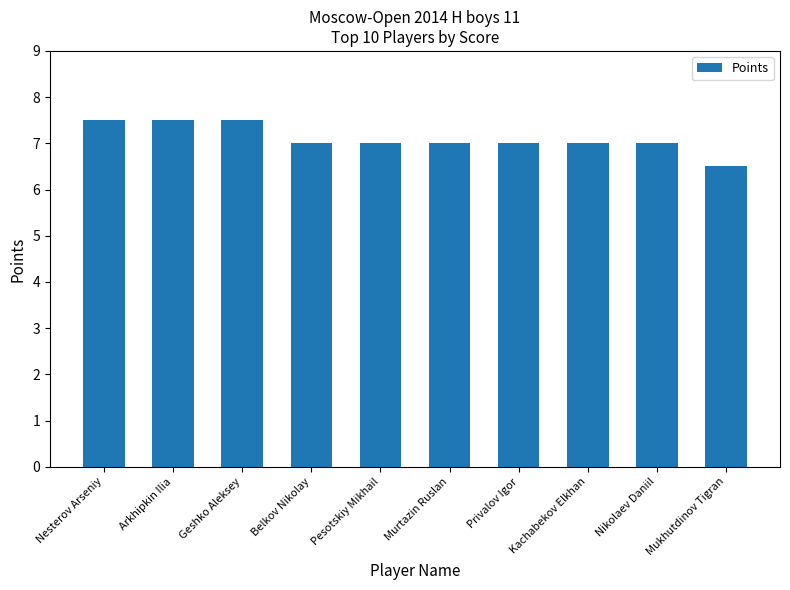

How many categories are shown in the chart?

10